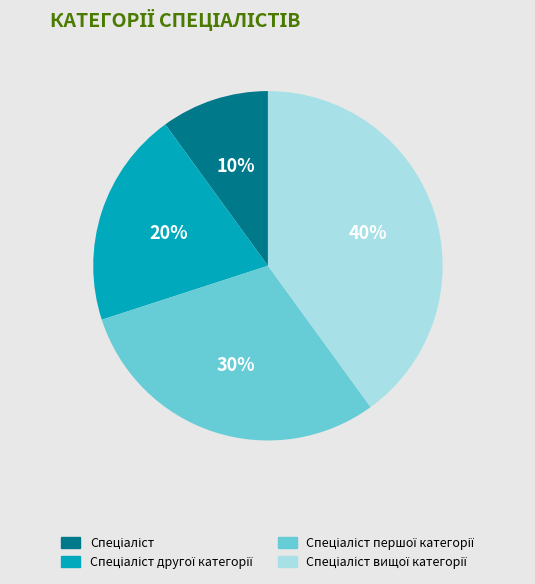

Is there a majority slice in this chart?

No